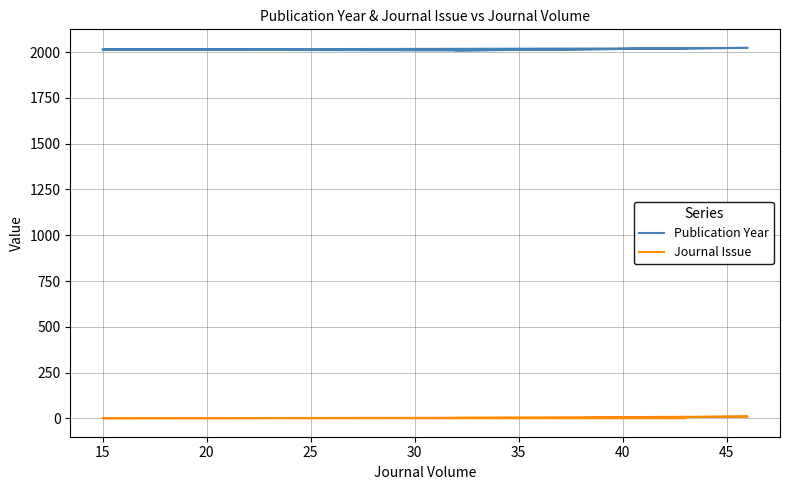

What is the greatest value displayed?

2023